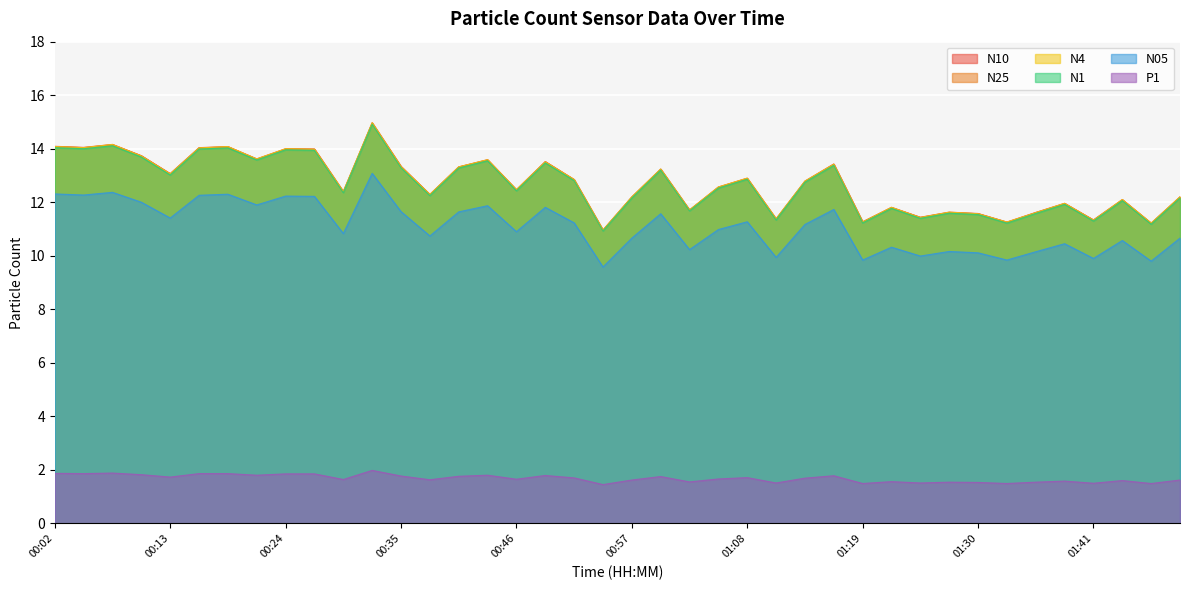

At which category does N10 reach its first local peak?

00:07